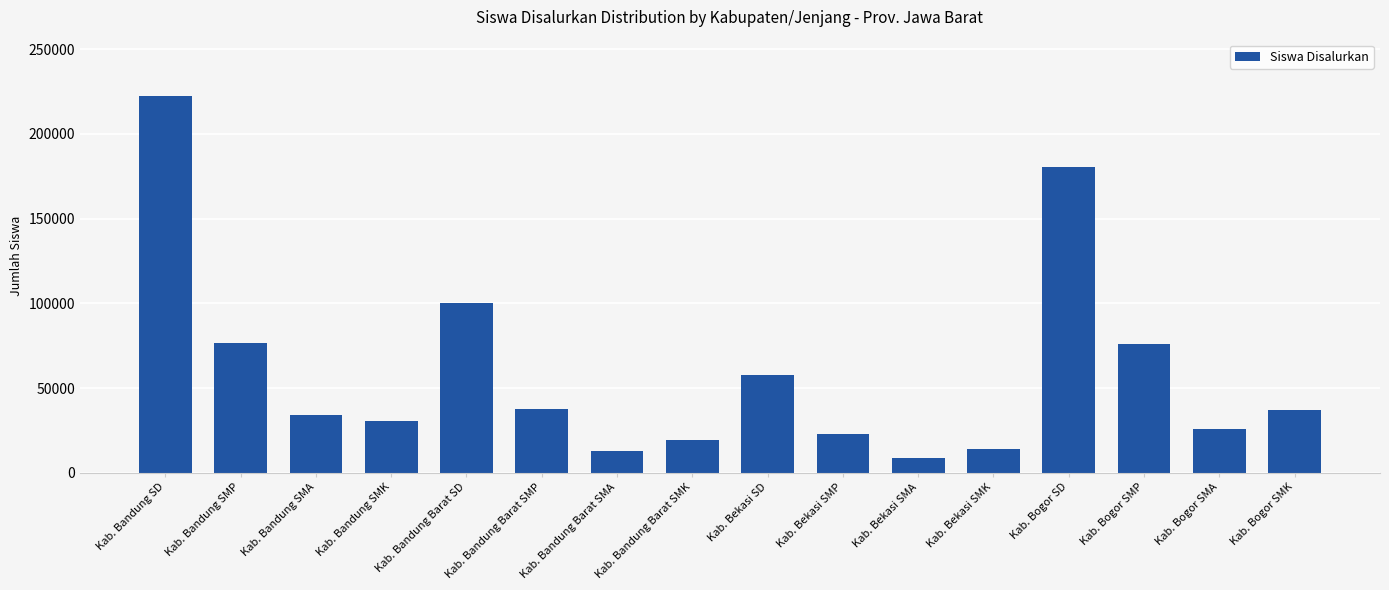

What is the maximum value shown in the chart?

222344